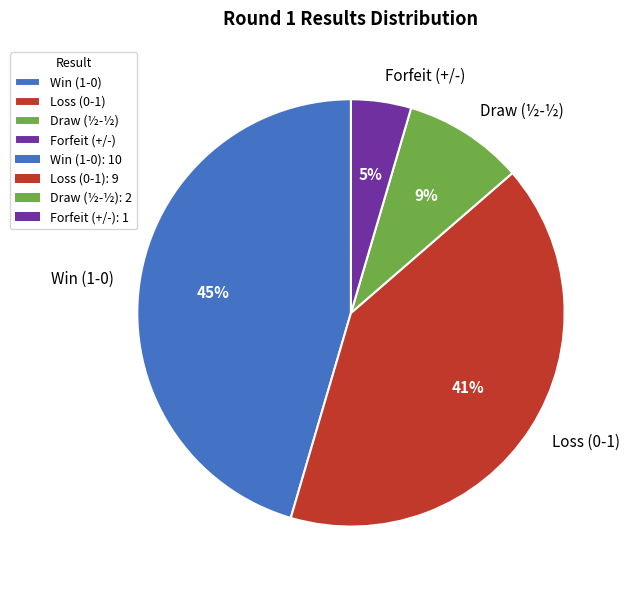

Which category has the smallest portion of the pie?

Forfeit (+/-)